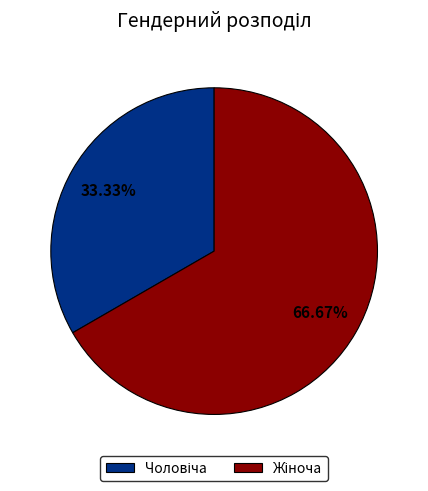

Is there any slice that represents more than half of the pie?

Yes